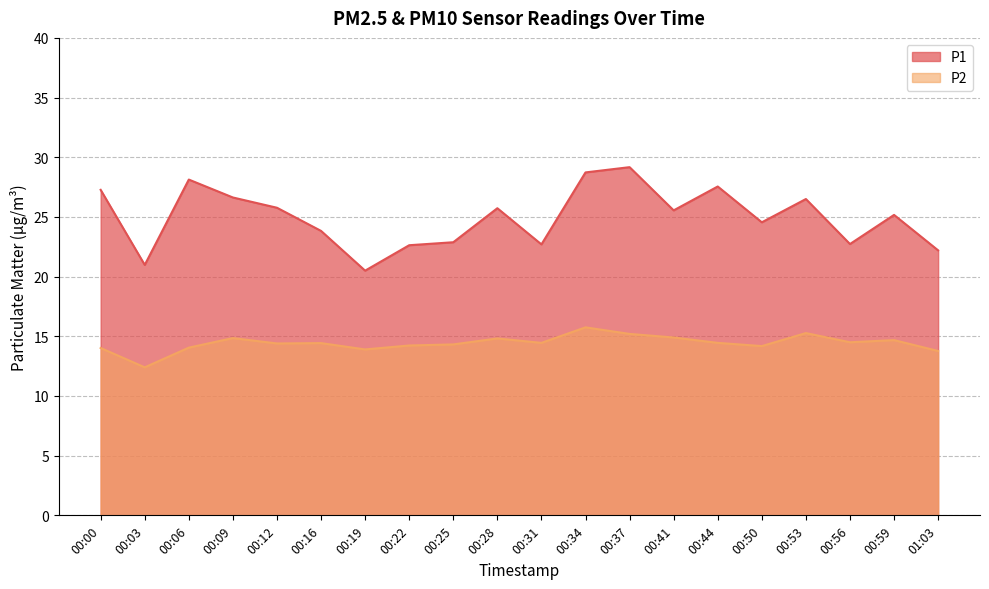

How many lines are shown in the chart?

2